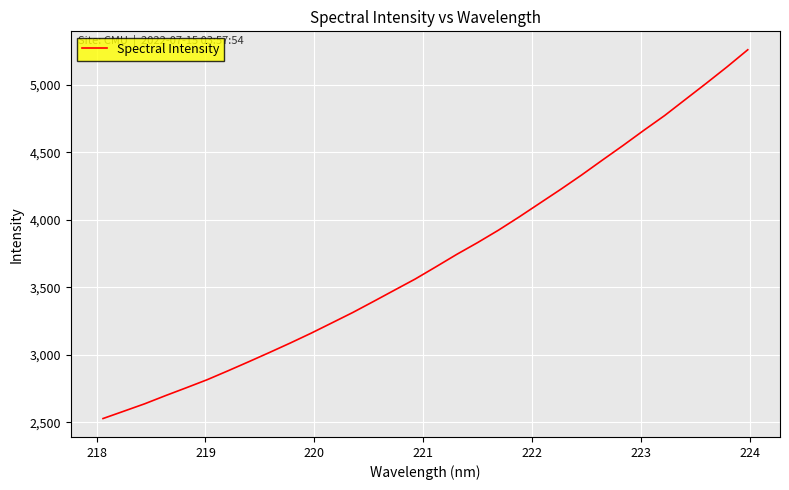

What is the difference between the maximum and minimum values?

2731.5